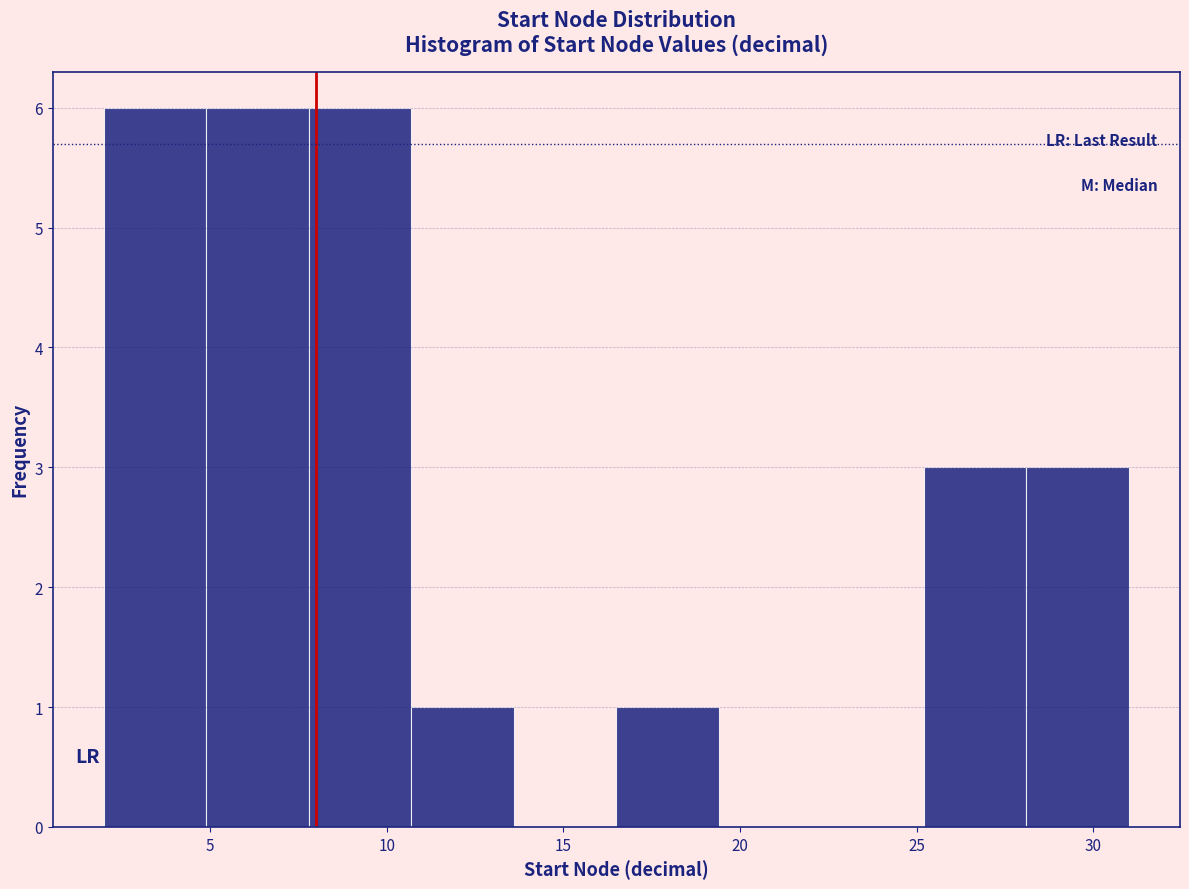

What is the height of the bar covering 2.0 to 4.9 on the x-axis? Neither the bar edges nor the heights are printed on the chart, so give them approximately, as read against the axes.

6